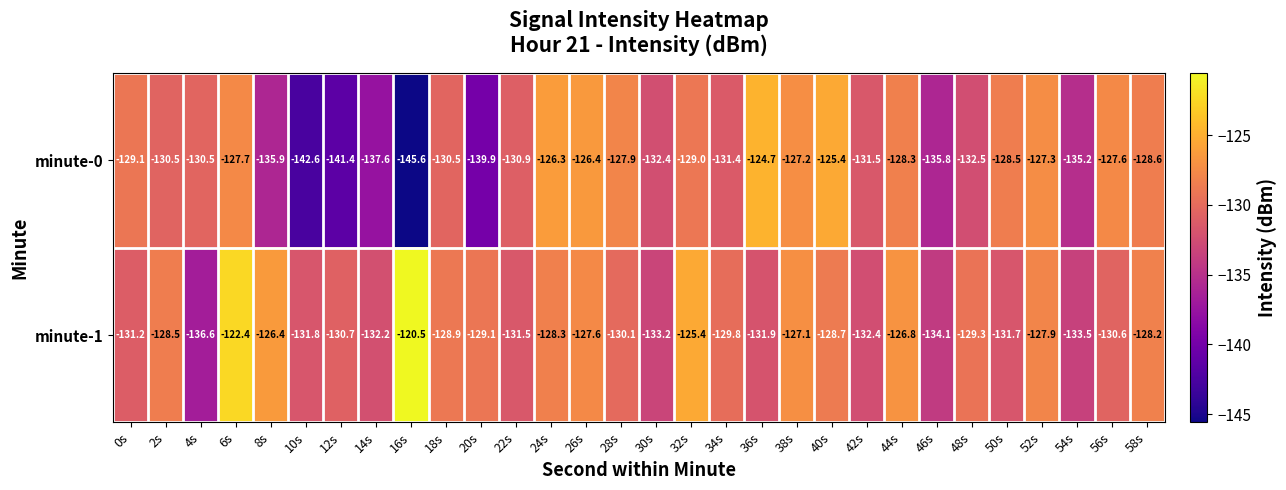

Which series has the widest spread of values?

minute-0